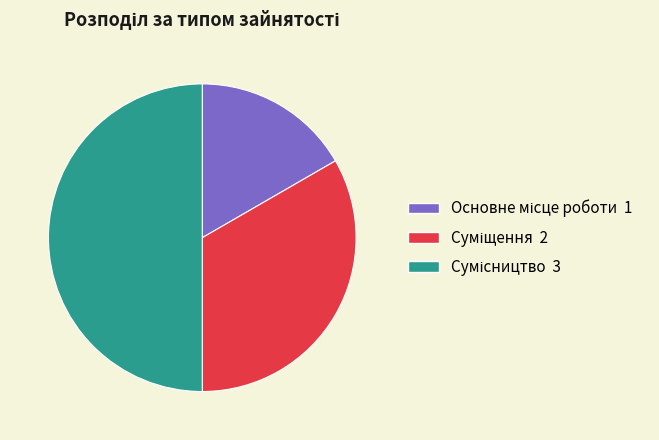

Count the number of slices in the pie.

3